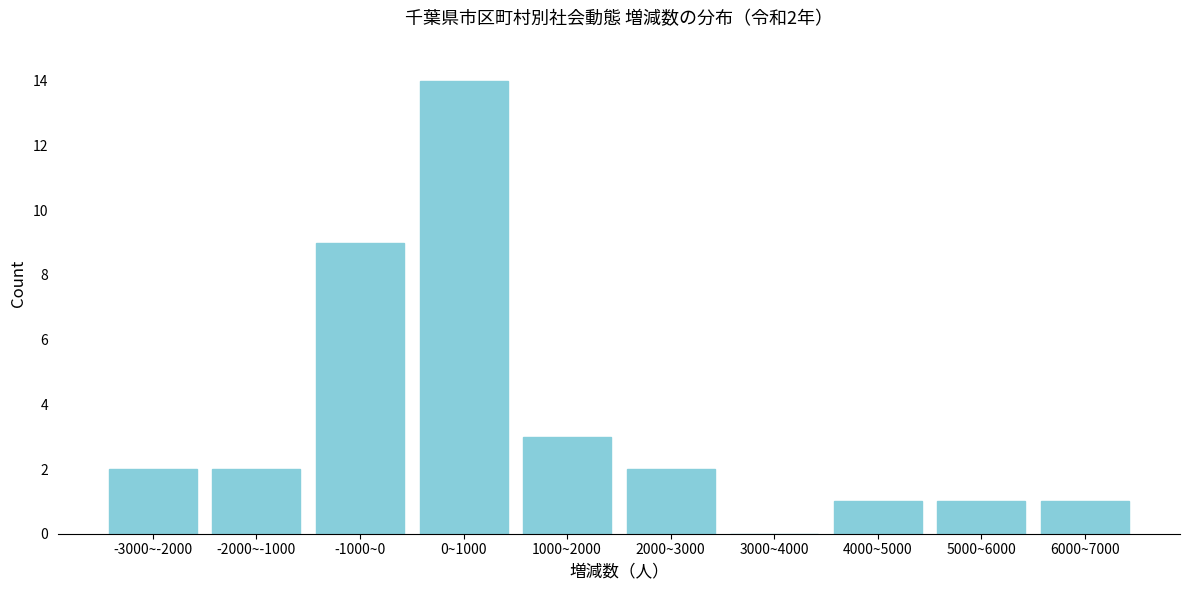

Reading left to right, what are all the values shown in this chart?

-3000~-2000=2	-2000~-1000=2	-1000~0=9	0~1000=14	1000~2000=3	2000~3000=2	3000~4000=0	4000~5000=1	5000~6000=1	6000~7000=1